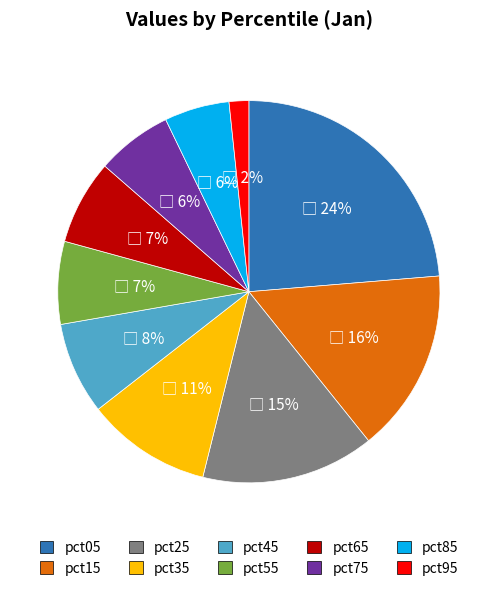

To the nearest percent, what is the average slice percentage?

10%